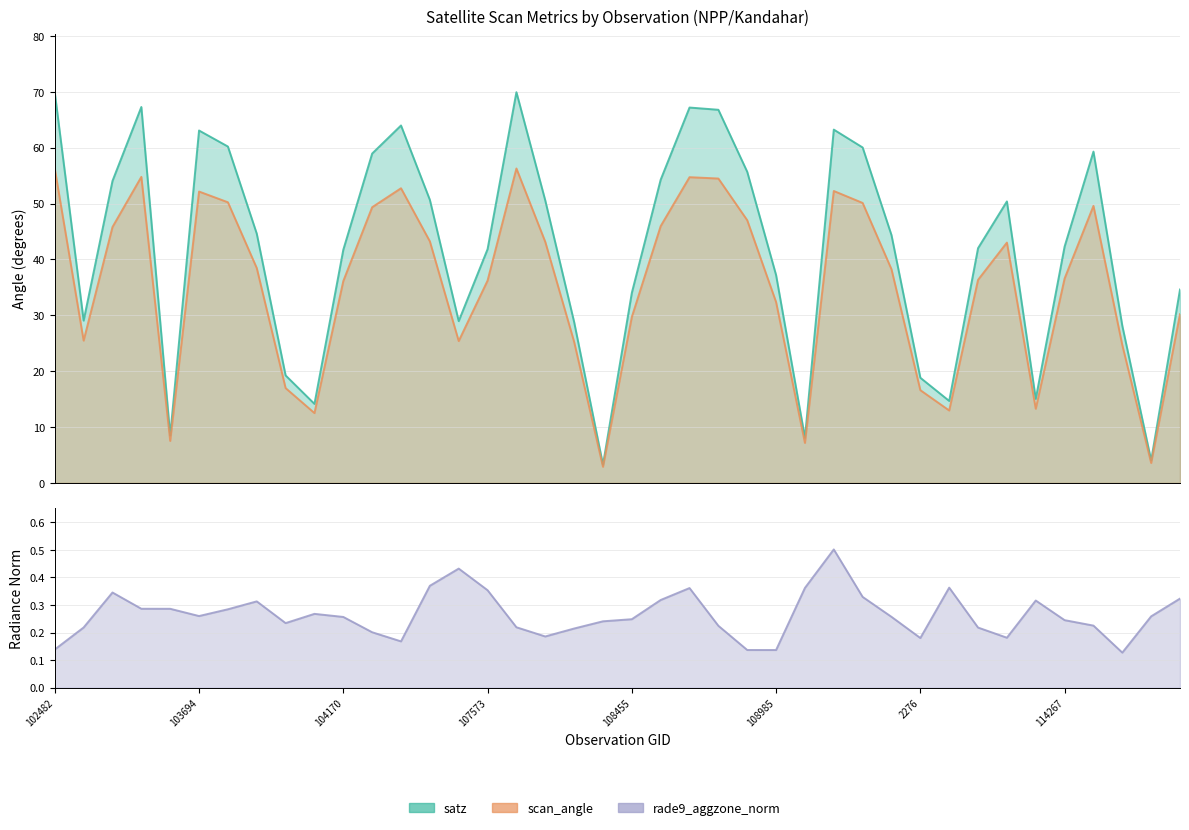

Which series has the largest range (max minus min)?

satz